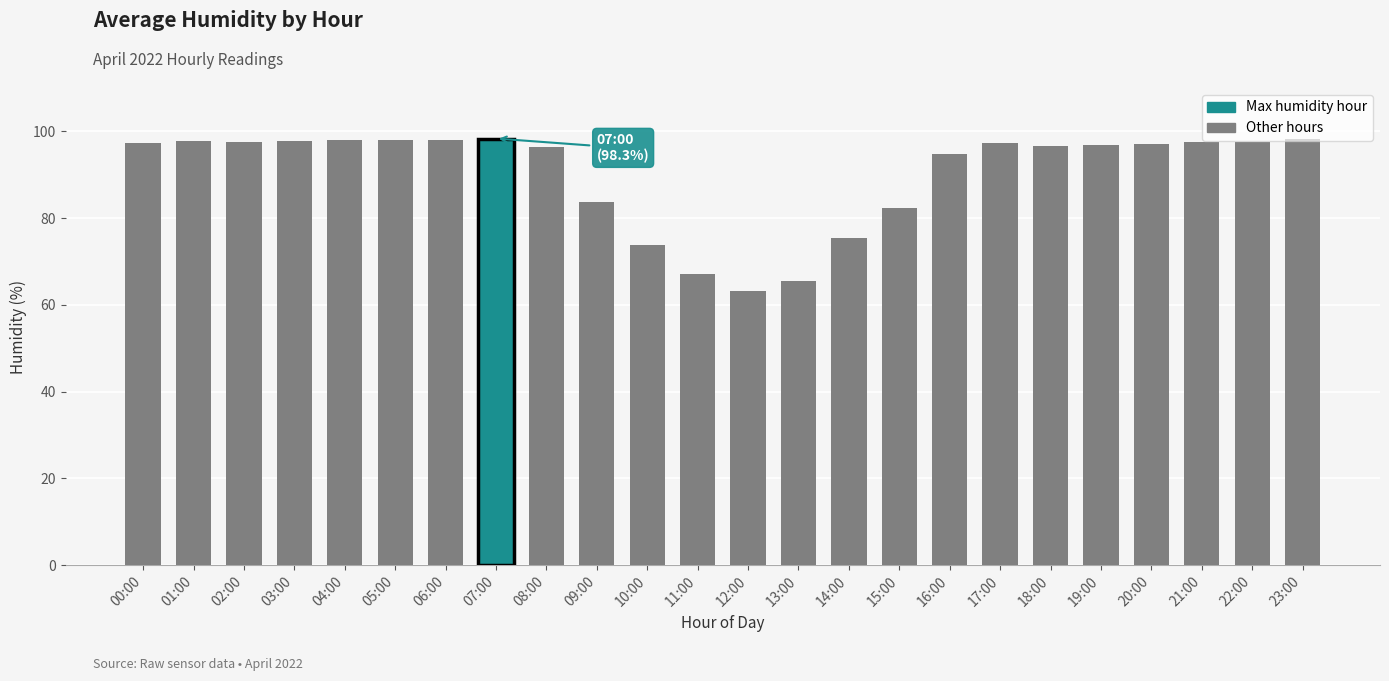

What position from the right is 09:00?

15